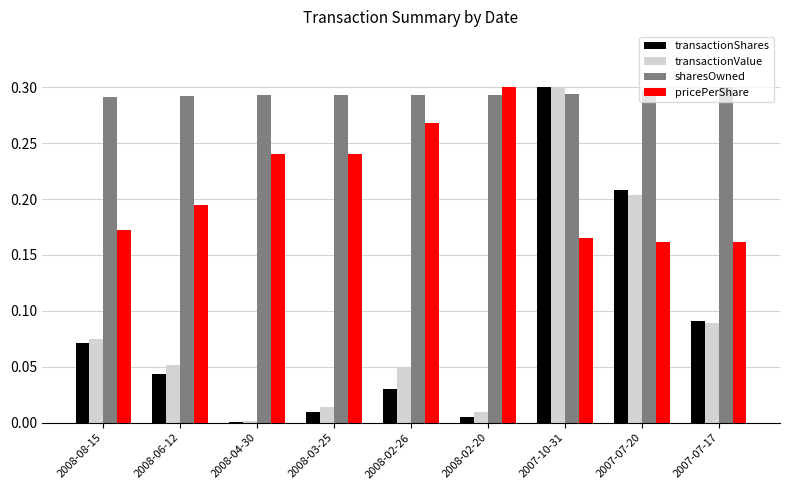

Which series changed the most between 2008-06-12 and 2008-02-20?

pricePerShare